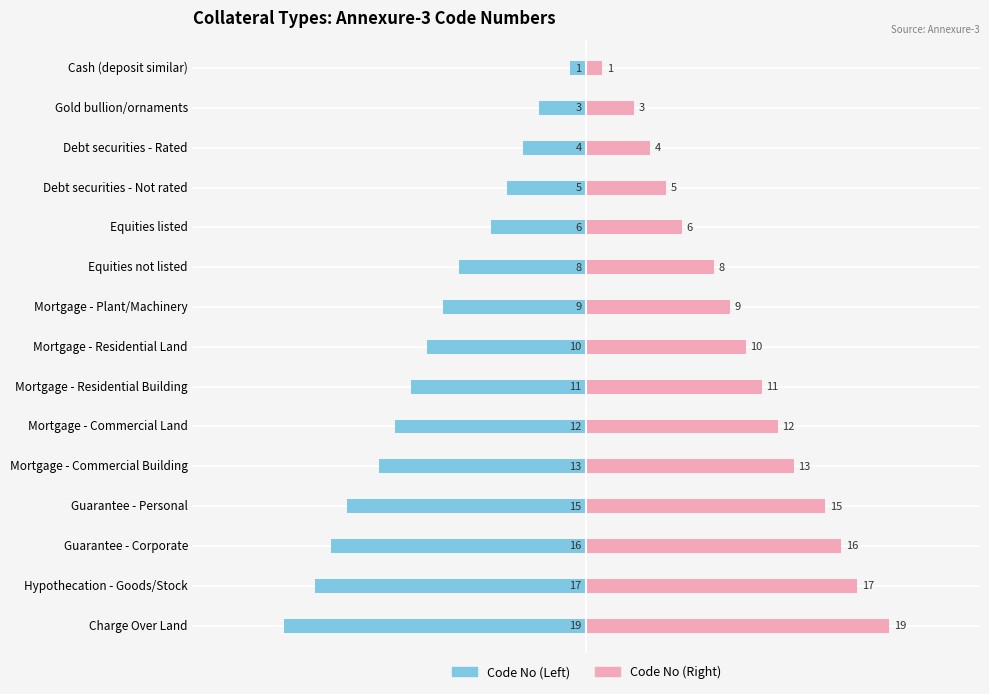

Which series has the largest range (max minus min)?

Code No